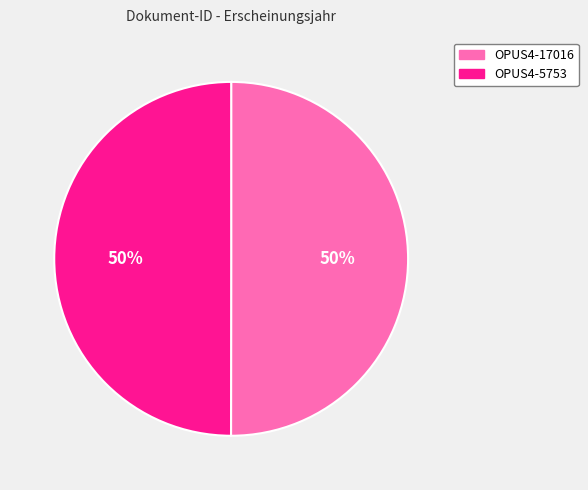

What is the ratio of the value at OPUS4-5753 to the value at OPUS4-17016?

1.0